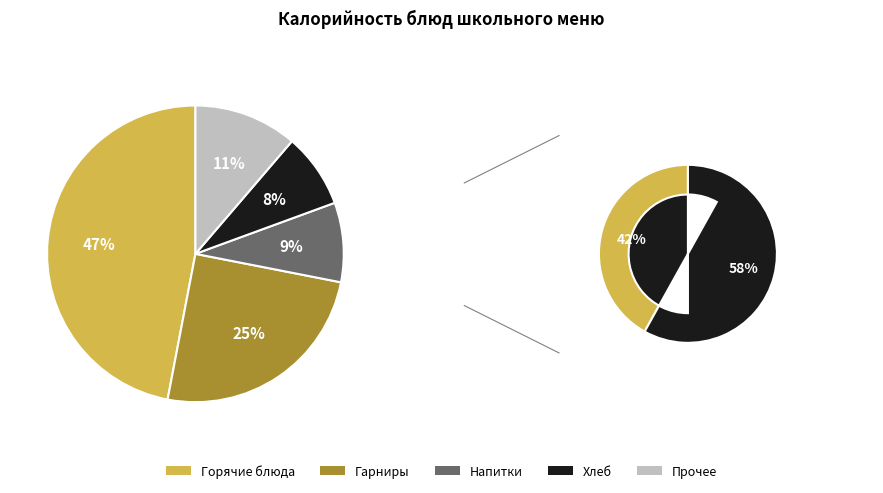

Does any single category account for the majority?

No